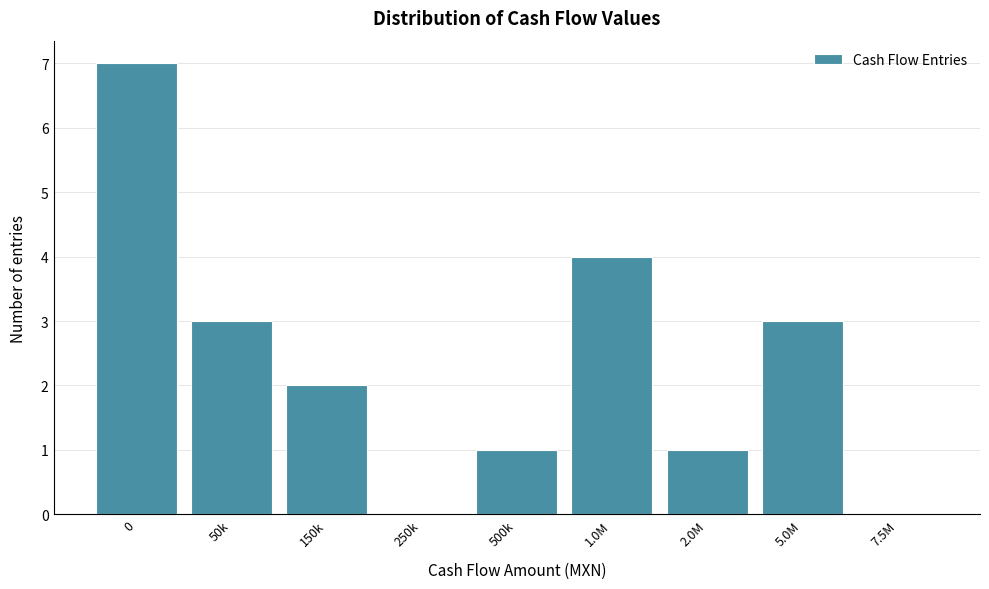

Reading left to right, what are all the values shown in this chart?

0=7	50k=3	150k=2	250k=0	500k=1	1.0M=4	2.0M=1	5.0M=3	7.5M=0